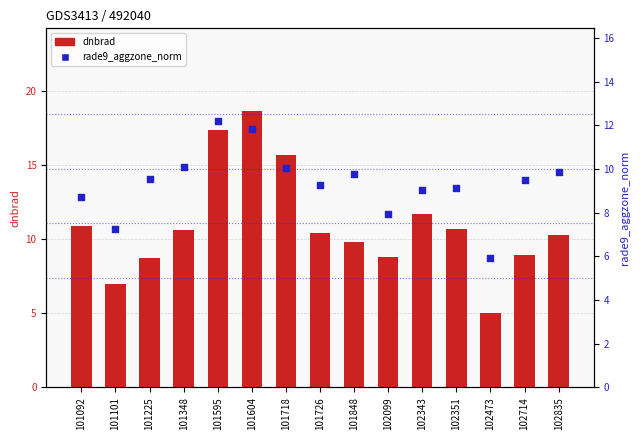

Which series has the largest total across all categories?

dnbrad